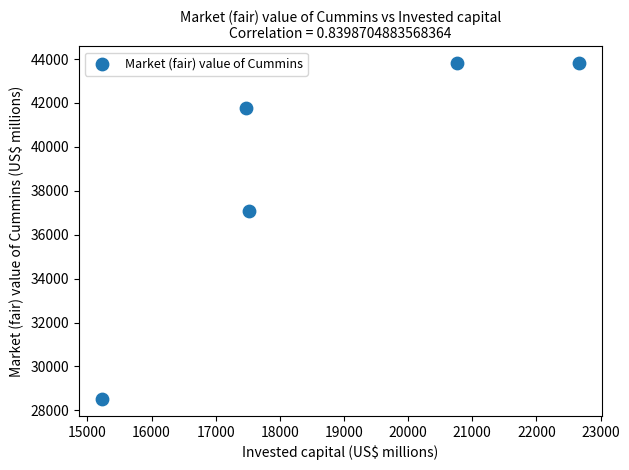

What Y value in the scatter plot is closest to 36164?

37081